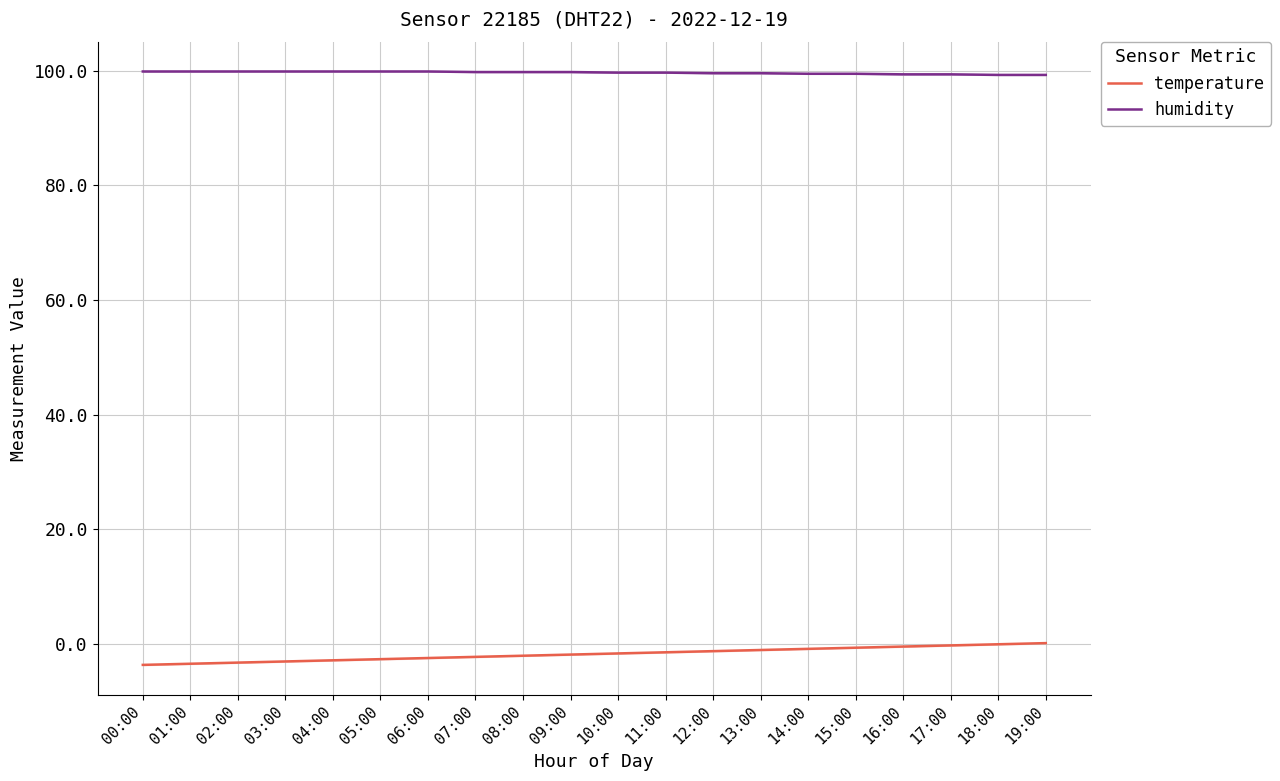

What is the maximum value for temperature?

0.1